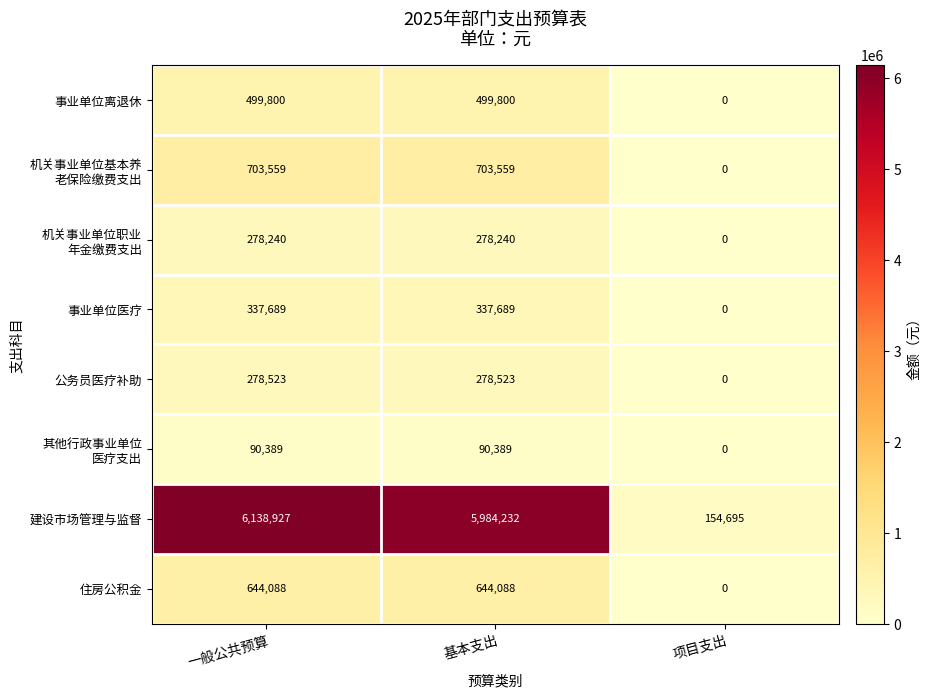

What is the difference between the maximum and minimum values in the 住房公积金 series?

644088